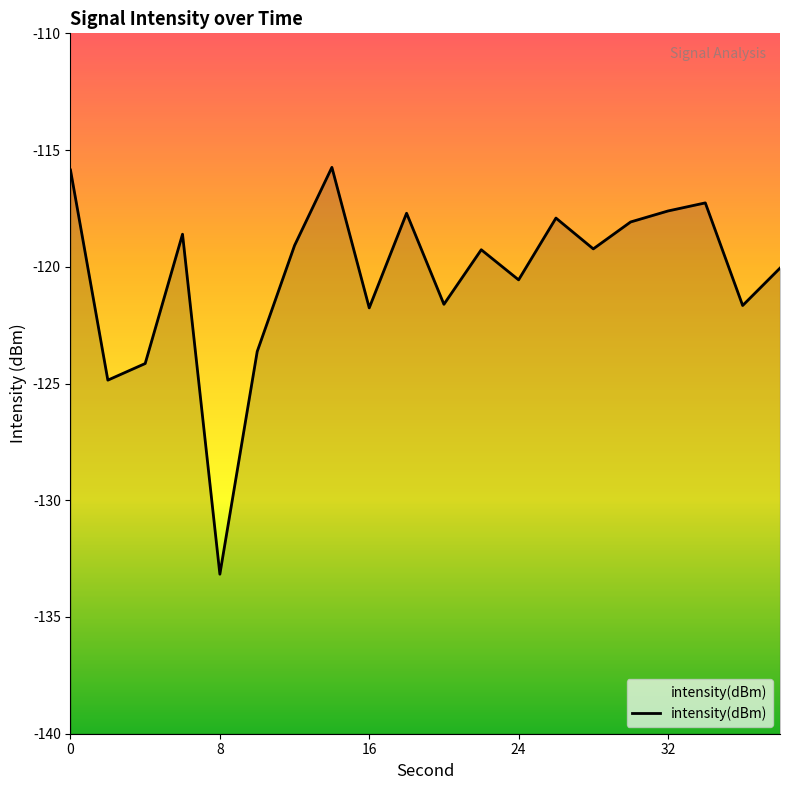

Is this an area chart (filled region under the line)?

No